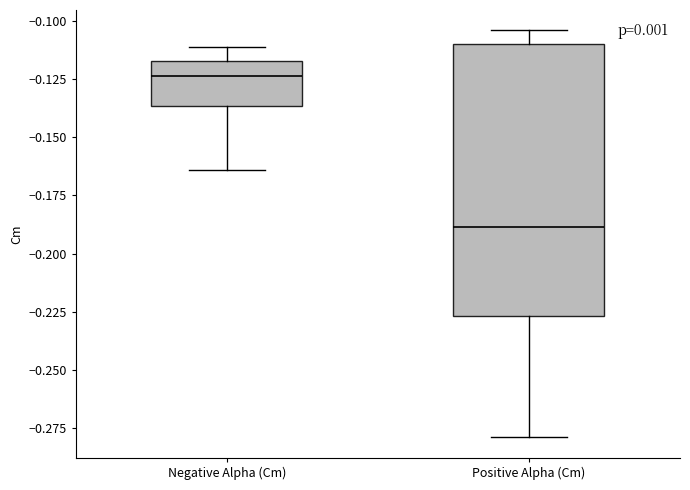

Reading left to right, read every box against the y-axis: the position of its median line, the range the box covers, and the ends of its whiskers. The values are not printed on the chart, so give them approximately, as read against the axis.

Negative Alpha (Cm): median -0.125, box -0.135 to -0.115, whiskers -0.165 to -0.110
Positive Alpha (Cm): median -0.190, box -0.225 to -0.110, whiskers -0.280 to -0.105